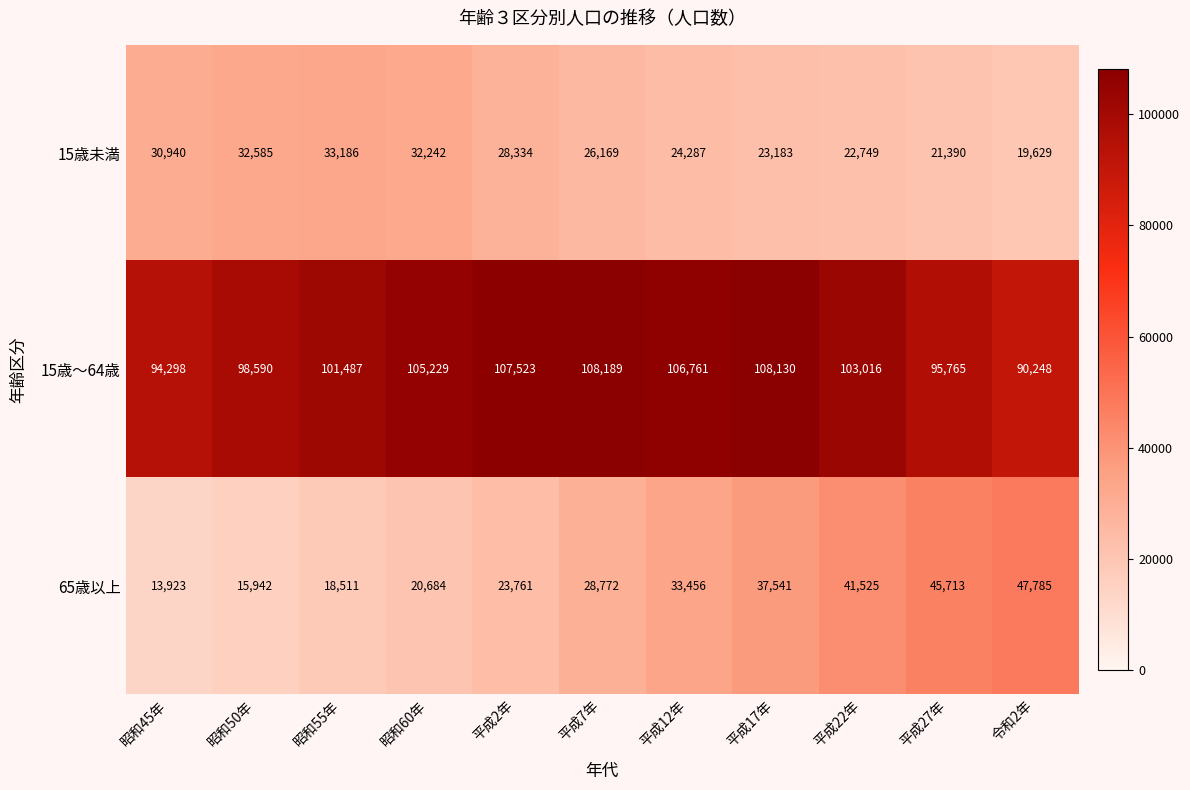

What is the minimum value shown in the chart?

13923